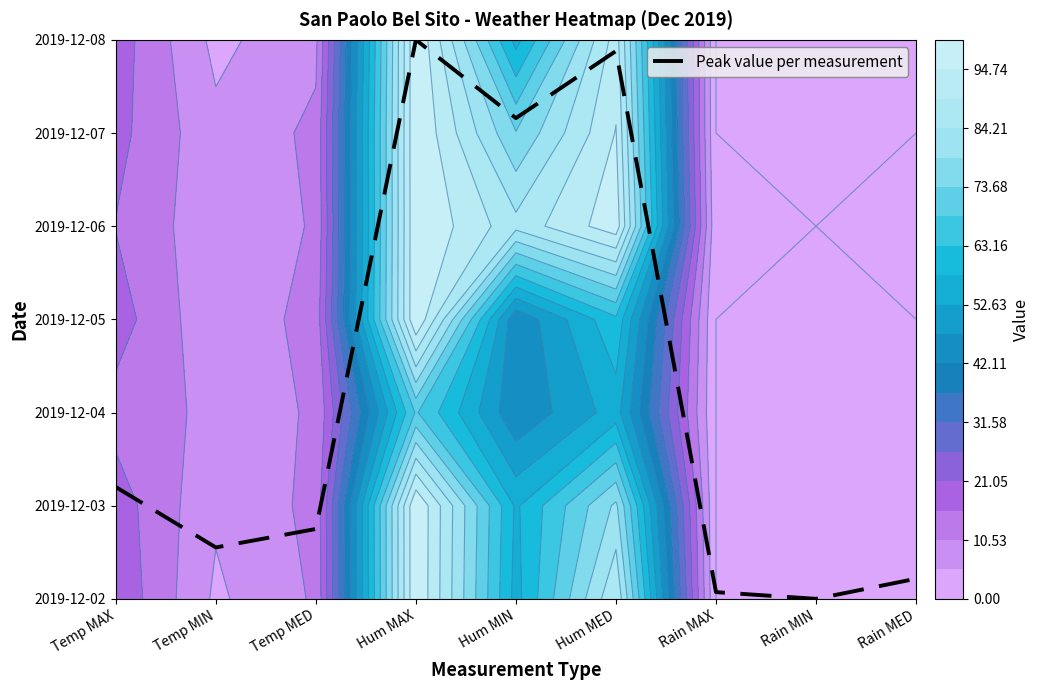

What is the difference between the maximum and second lowest values?

5.9